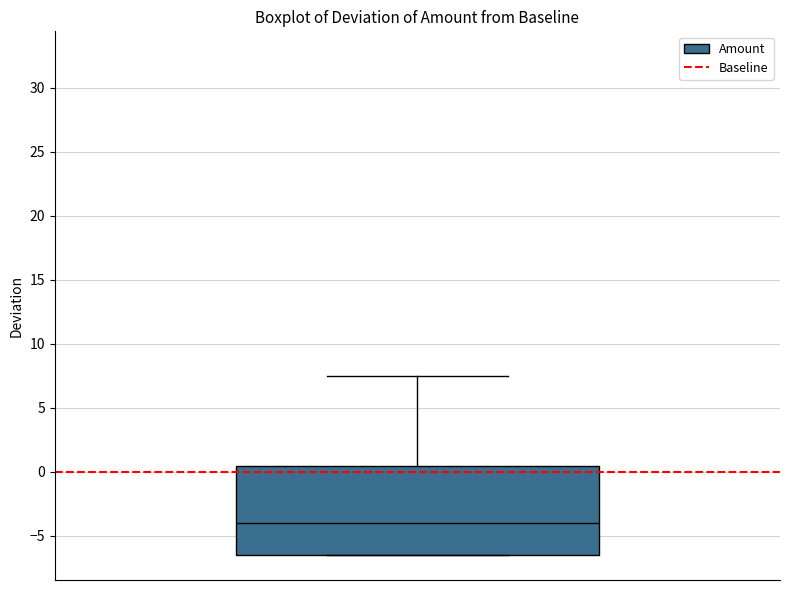

Where does the upper whisker of the box end on the y-axis? The values are not printed on the chart, so give them approximately, as read against the axis.

7.5